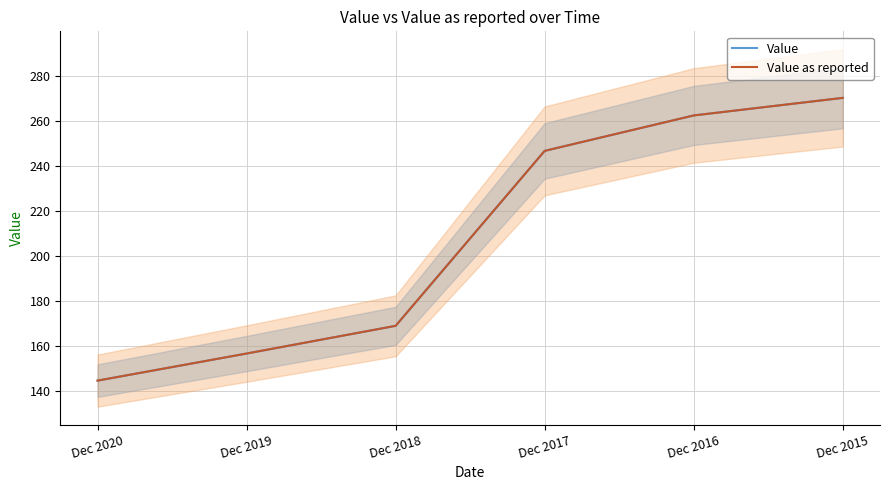

Does the chart have visible grid lines?

Yes